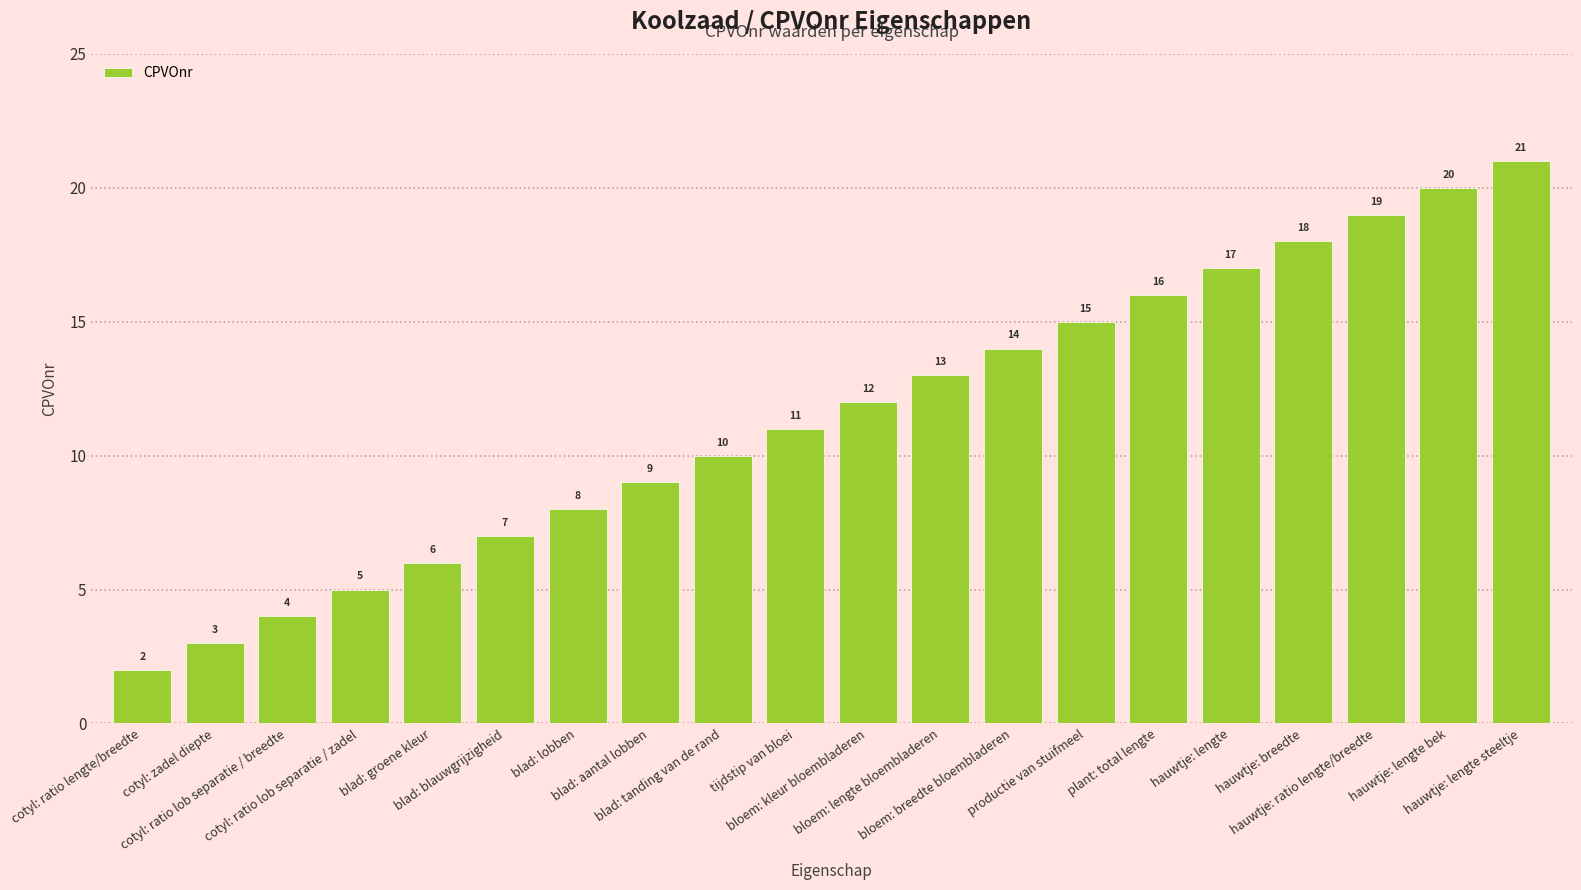

What is the change in value from hauwtje: breedte to hauwtje: lengte steeltje?

+3